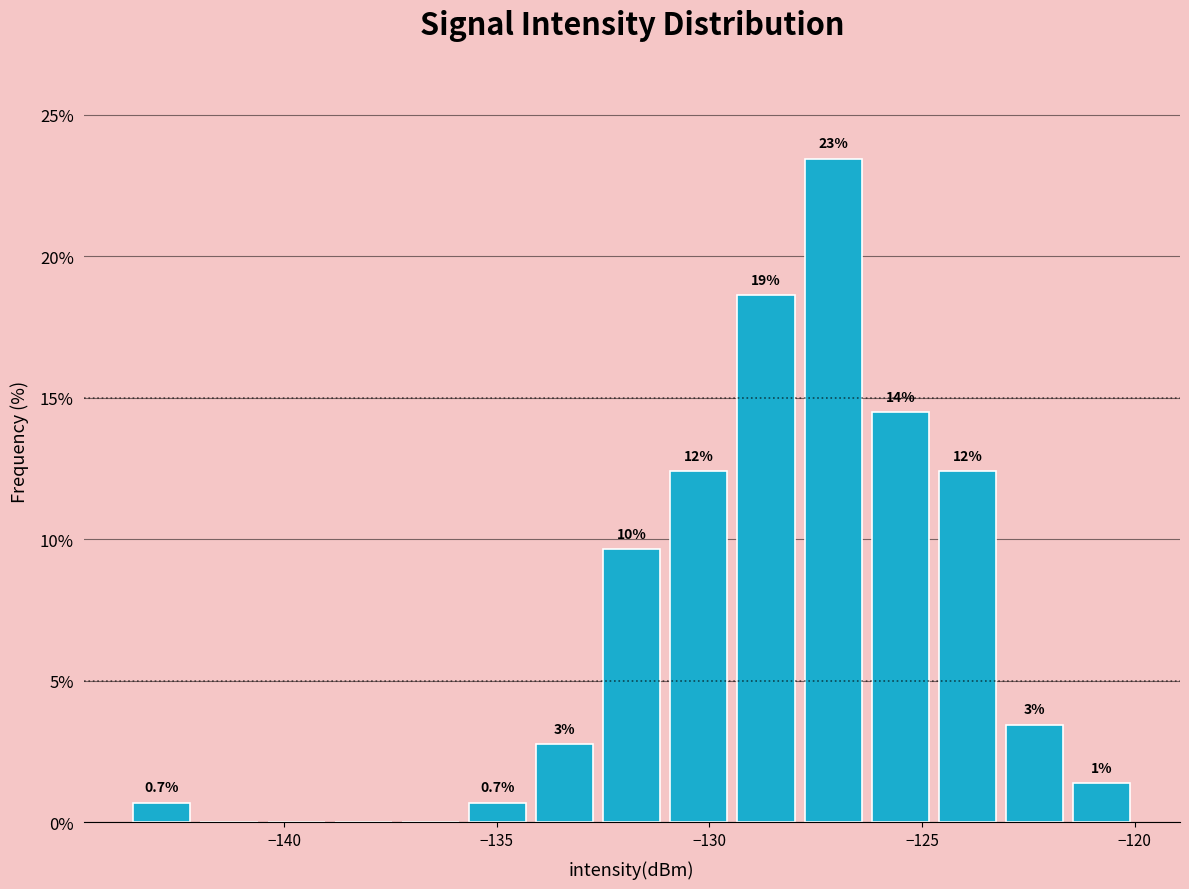

Around what value on the x-axis is the tallest bar? Give the approximate position of its centre, as read against the axis.

-127.0